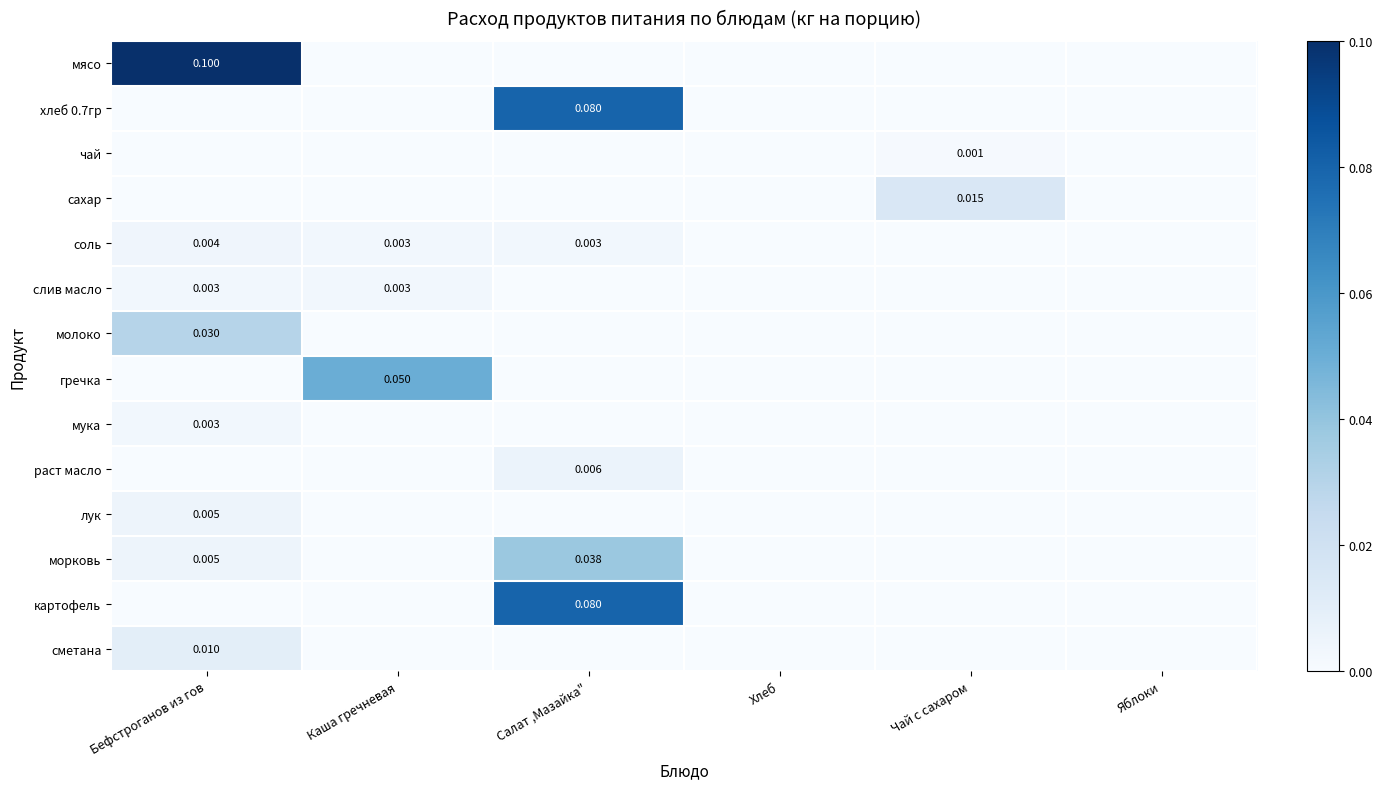

Is the value of гречка at Чай с сахаром greater than the value of слив масло at Каша гречневая?

No